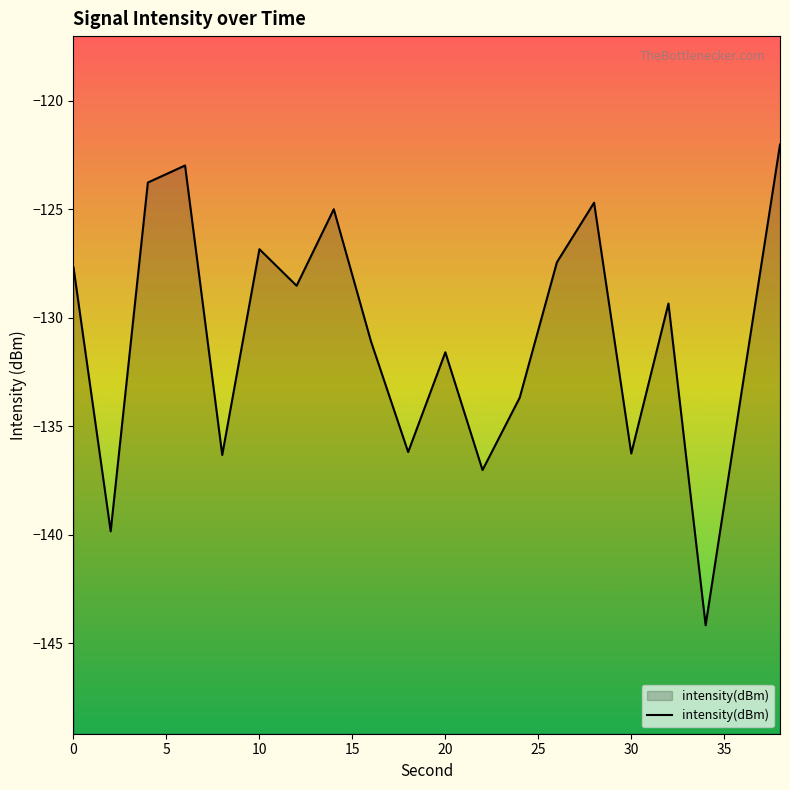

Is it true that the value at 10 is -217.1?

False